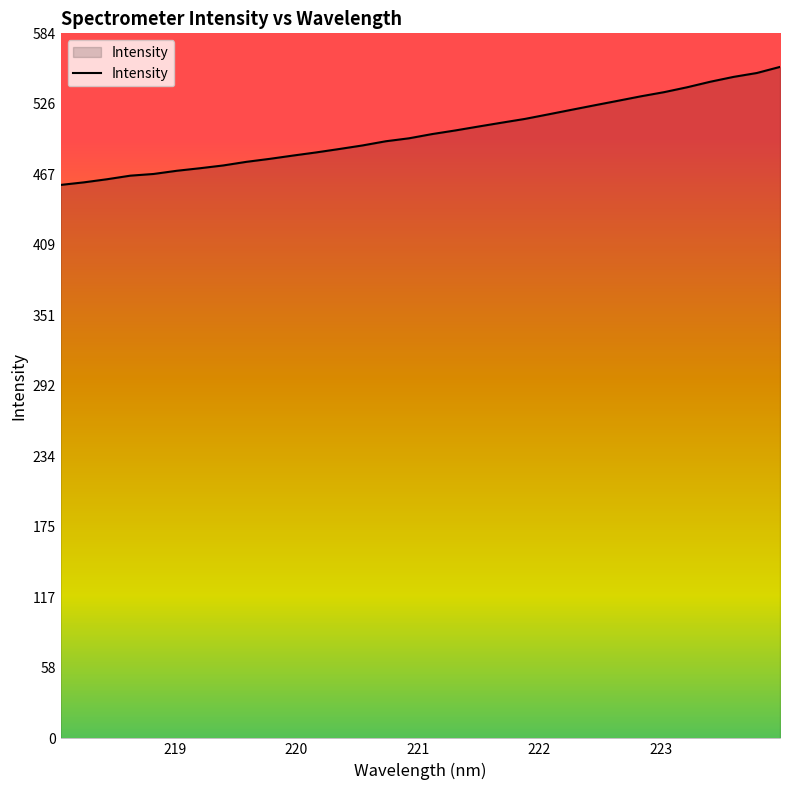

What is the minimum value shown in the chart?

458.6